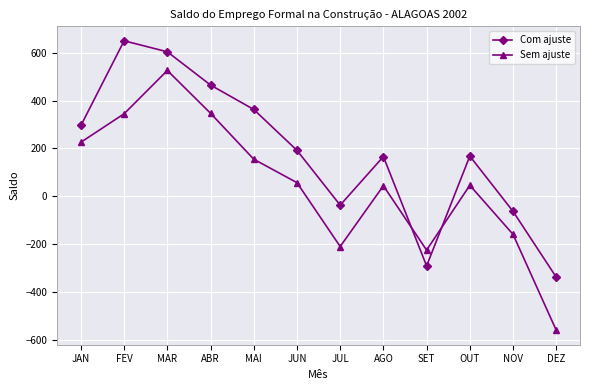

Where does the Sem ajuste series first go above 57?

JAN